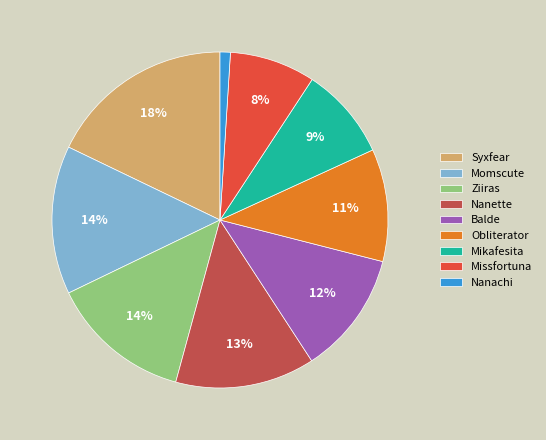

Count the number of slices in the pie.

9